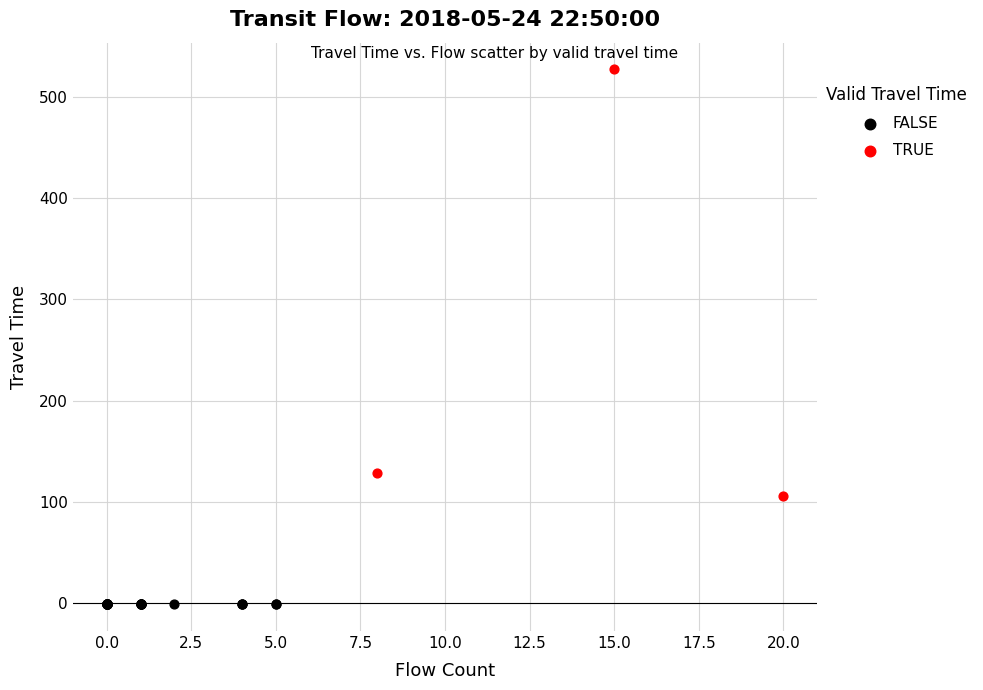

What are all the series names shown in the legend?

FALSE, TRUE